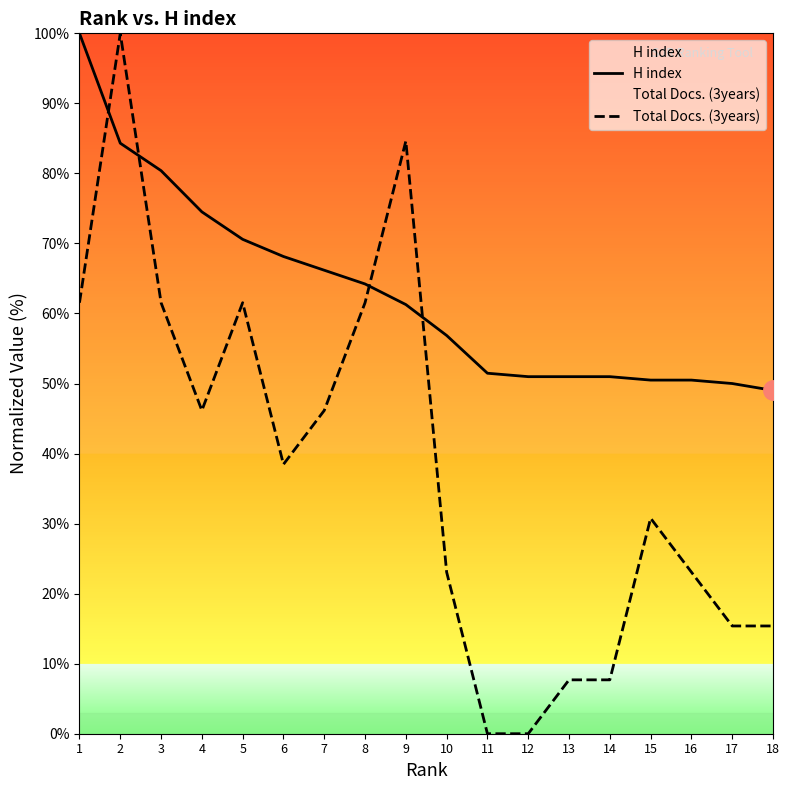

True or false: H index has a value of 16.6 at 7.

False